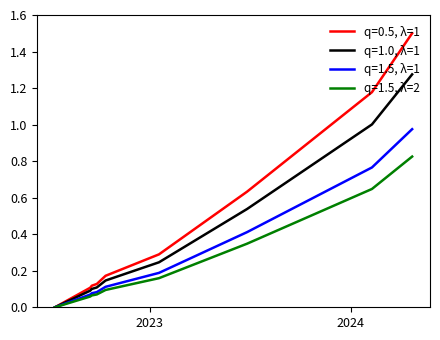

Rank the series by their average value, from lowest to highest.

q=1.5, λ=2, q=1.5, λ=1, q=1.0, λ=1, q=0.5, λ=1